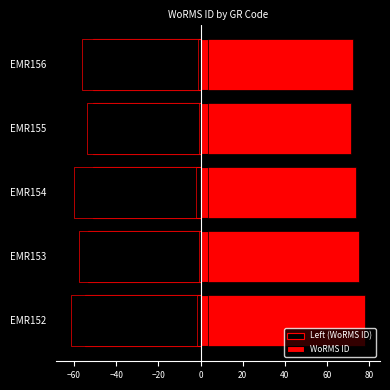

Is it true that WoRMS ID equals 70.1 at EMR153?

True